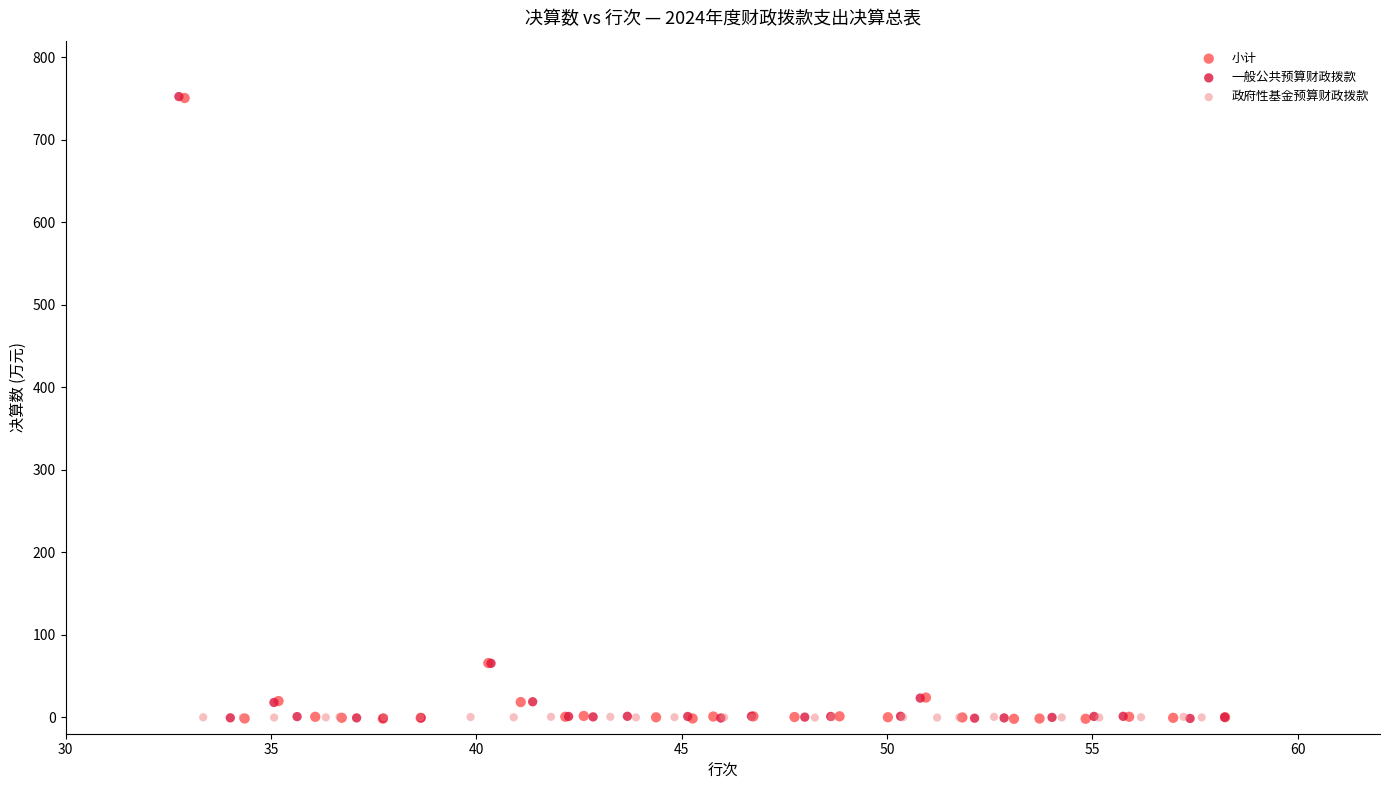

Which series has the widest spread of Y values?

一般公共预算财政拨款